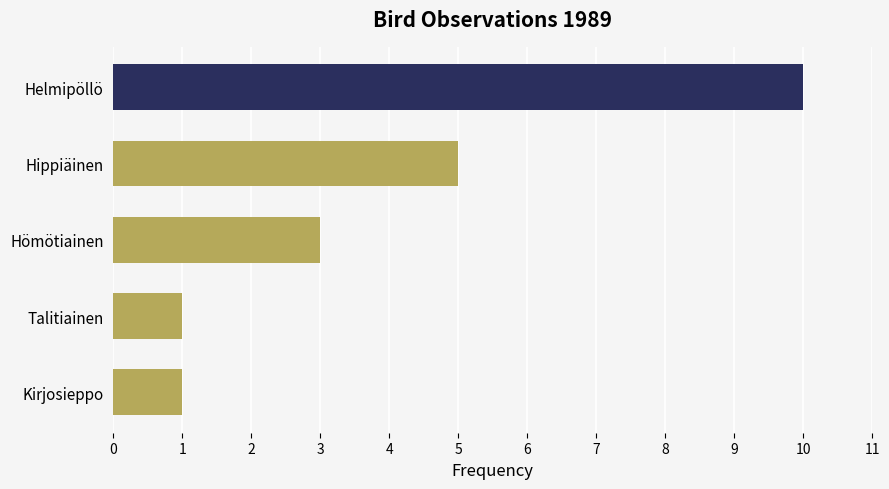

What position from the top is Talitiainen?

4